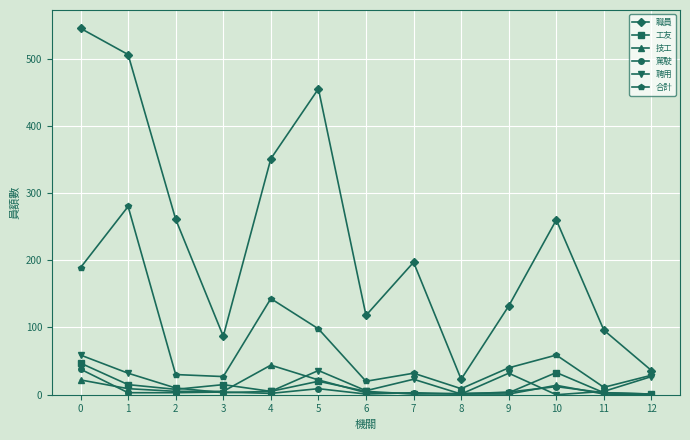

What is the maximum value for 職員?

545